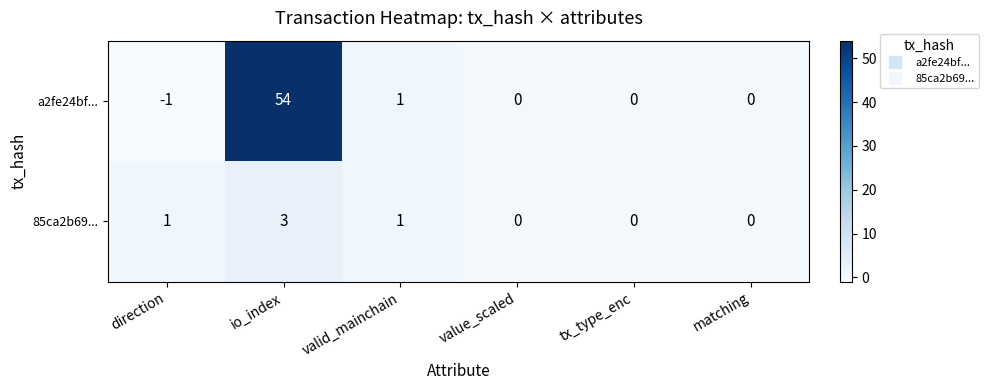

List the series in order of their peak value, highest first.

a2fe24bf..., 85ca2b69...